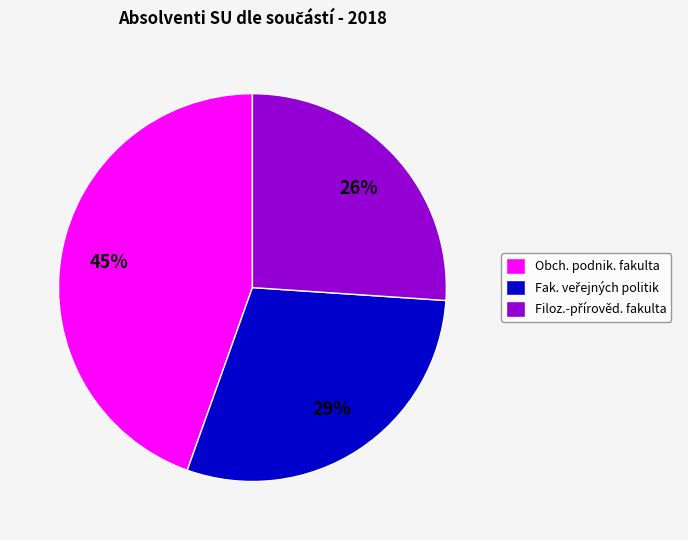

Which category has the biggest portion of the pie?

Obch. podnik. fakulta